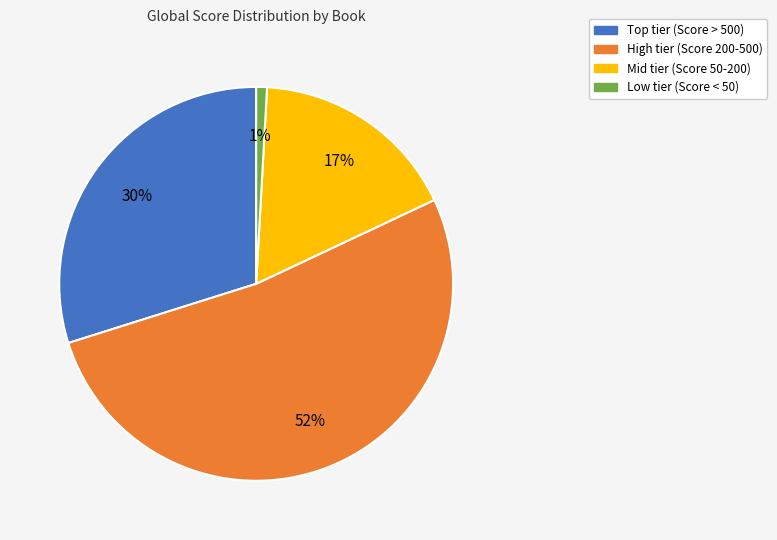

Does any single category account for the majority?

Yes